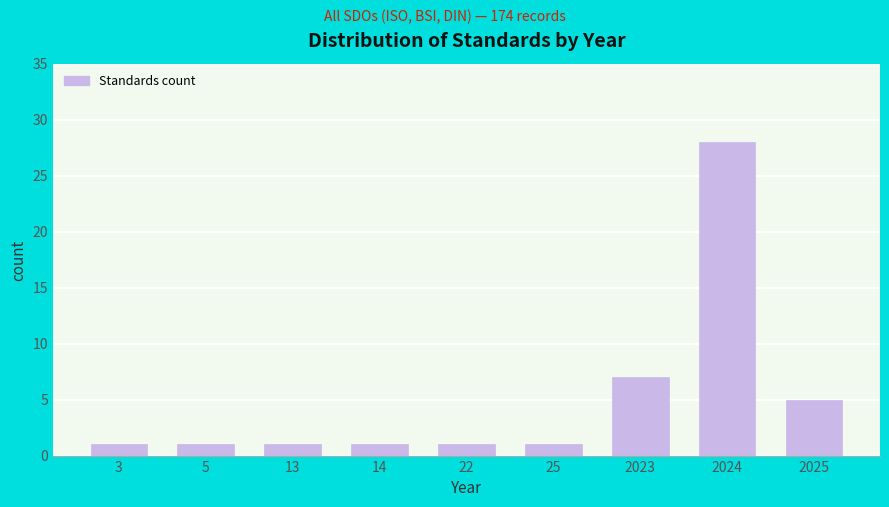

Reading left to right, transcribe all the data shown in this chart.

1	1	1	1	1	1	7	28	5